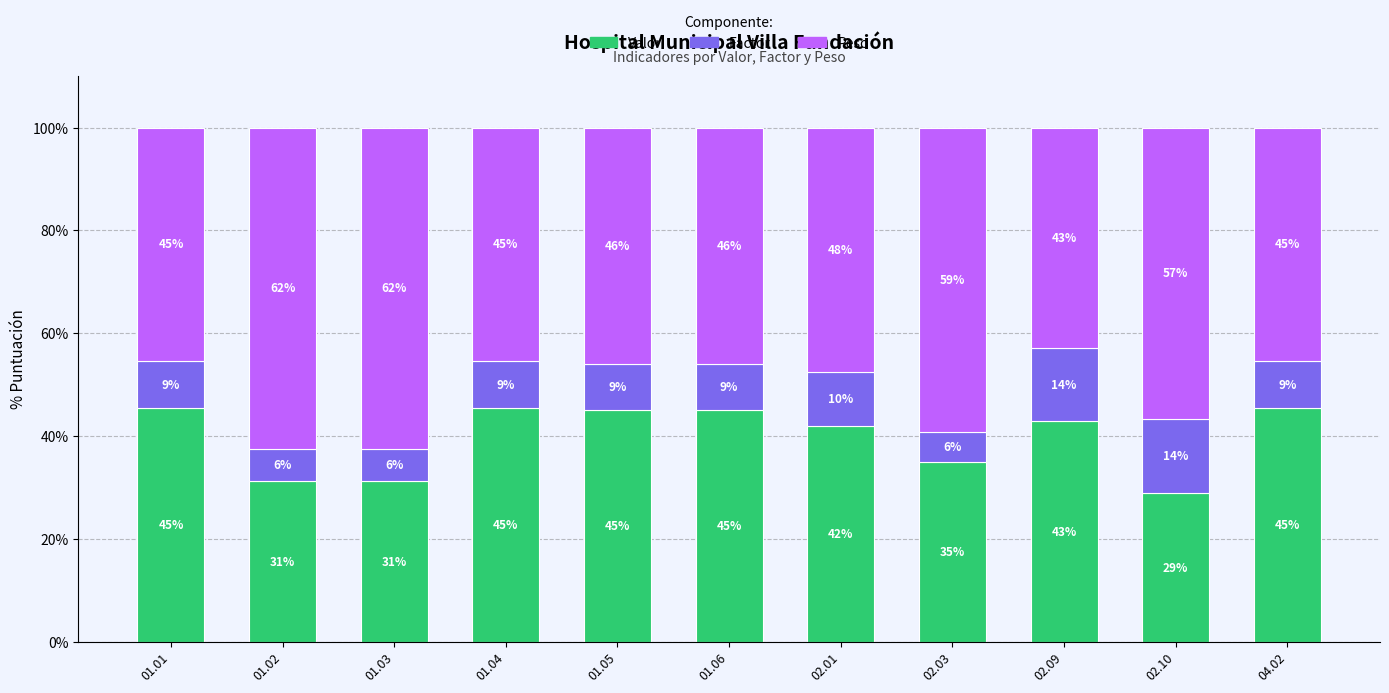

At which label is Valor closest to 37?

02.03